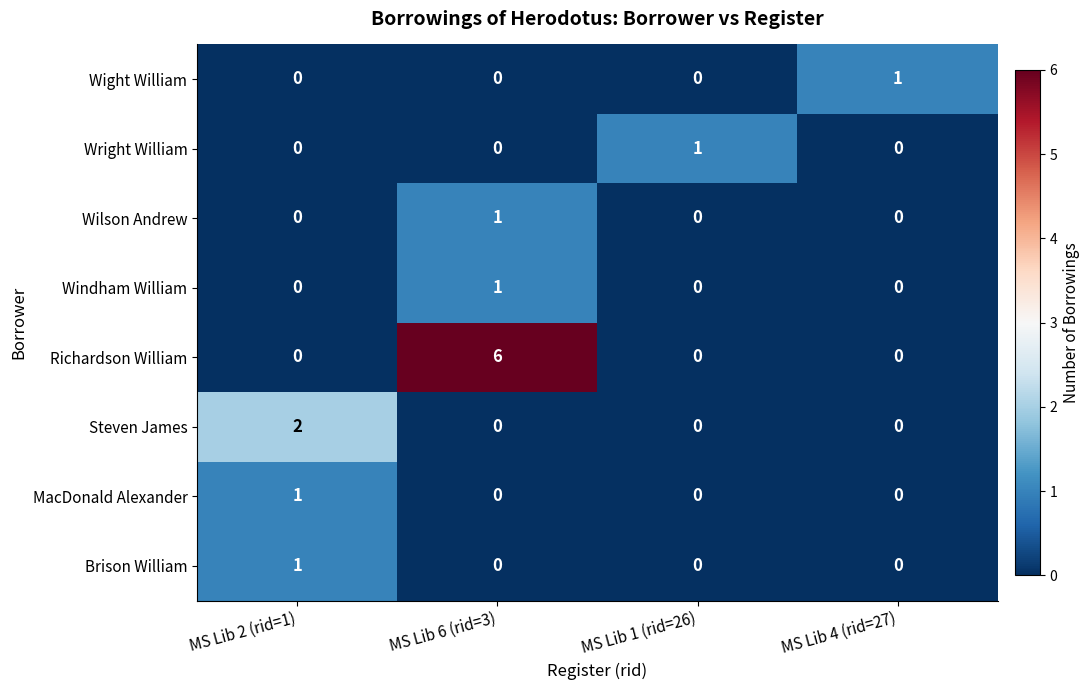

The value of Brison William at MS Lib 1 (rid=26) is 0. True or false?

True